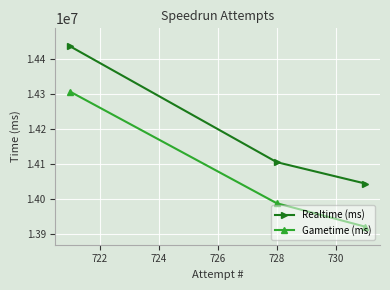

What is the maximum value for Realtime (ms)?

14434974